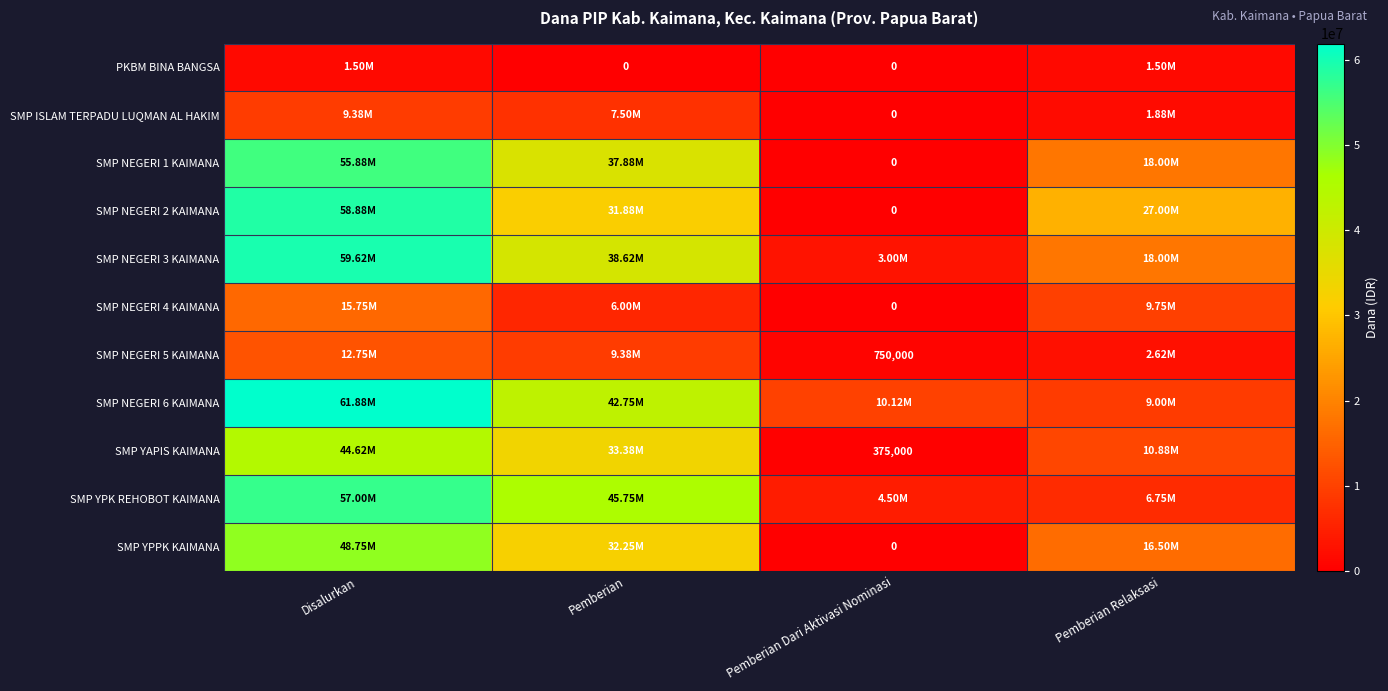

At Pemberian, list the series in order from largest to smallest.

SMP YPK REHOBOT KAIMANA, SMP NEGERI 6 KAIMANA, SMP NEGERI 3 KAIMANA, SMP NEGERI 1 KAIMANA, SMP YAPIS KAIMANA, SMP YPPK KAIMANA, SMP NEGERI 2 KAIMANA, SMP NEGERI 5 KAIMANA, SMP ISLAM TERPADU LUQMAN AL HAKIM, SMP NEGERI 4 KAIMANA, PKBM BINA BANGSA